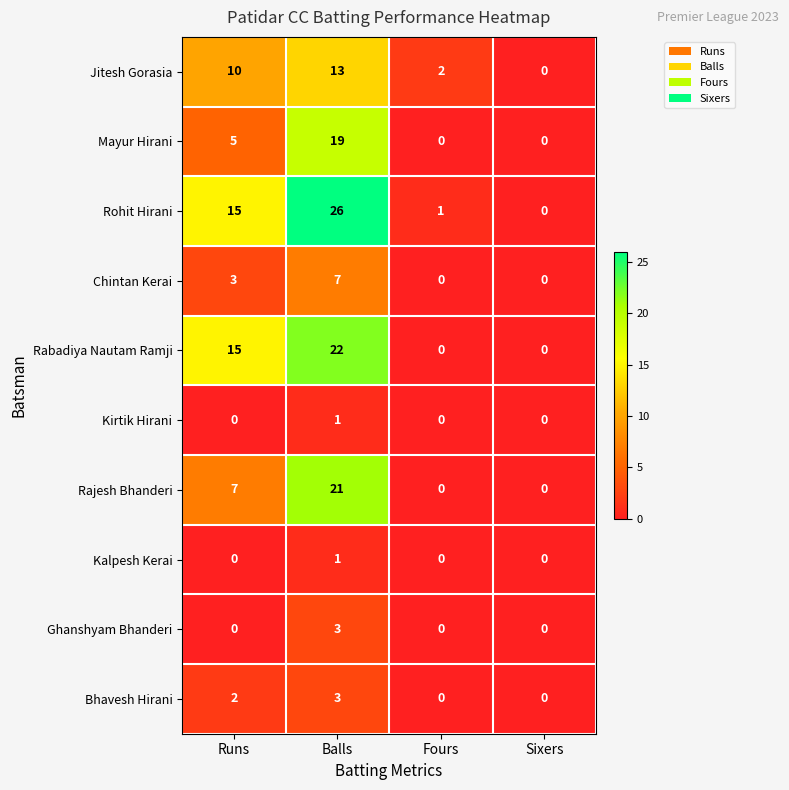

Which series changed the most between Balls and Fours?

Rohit Hirani